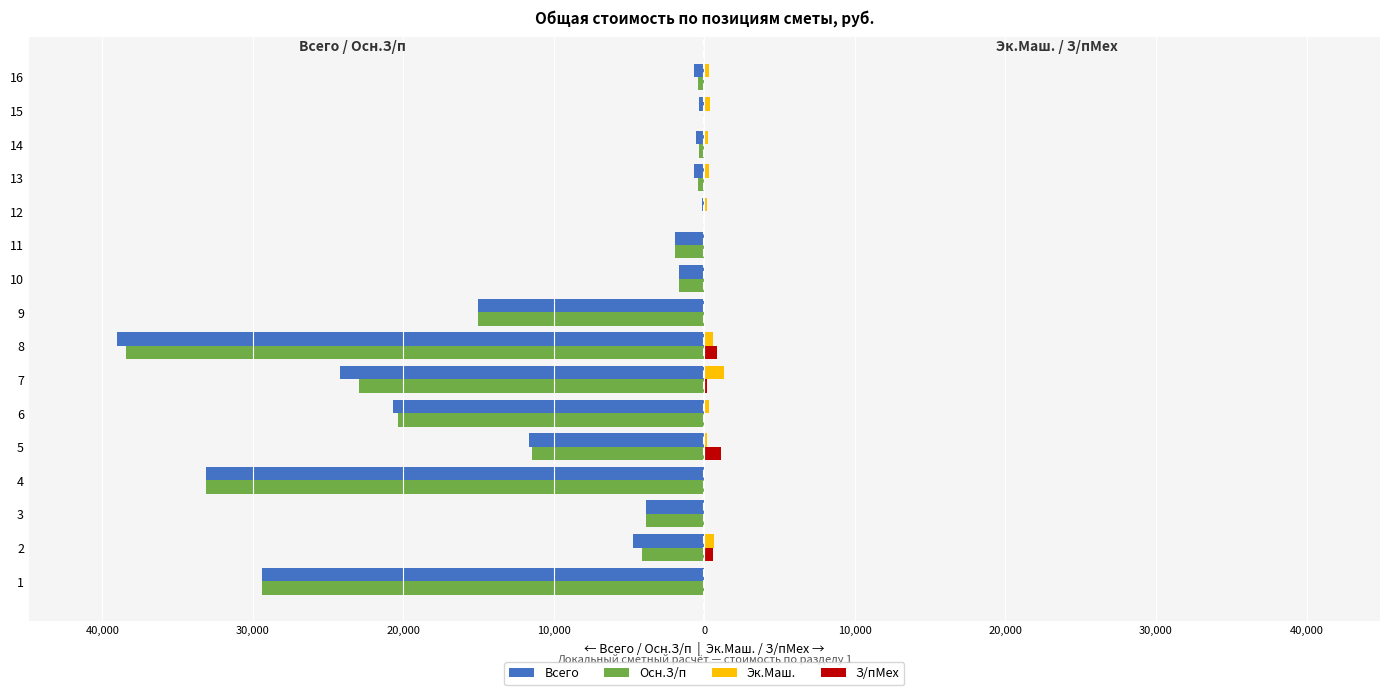

What are all the series names shown in the legend?

Всего, Осн.З/п, Эк.Маш., З/пМех